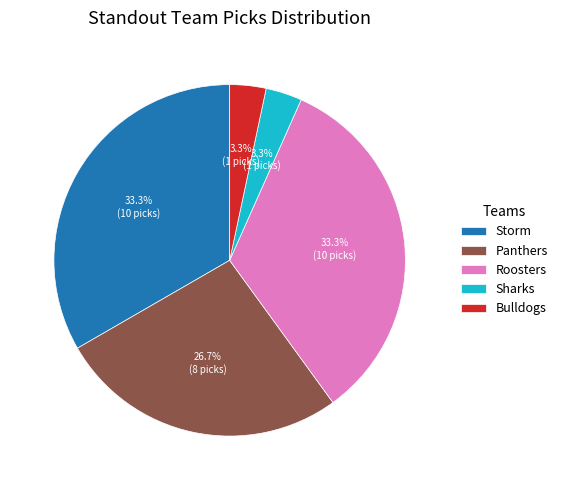

To the nearest percent, what is the difference between the largest and smallest slice percentages?

30%